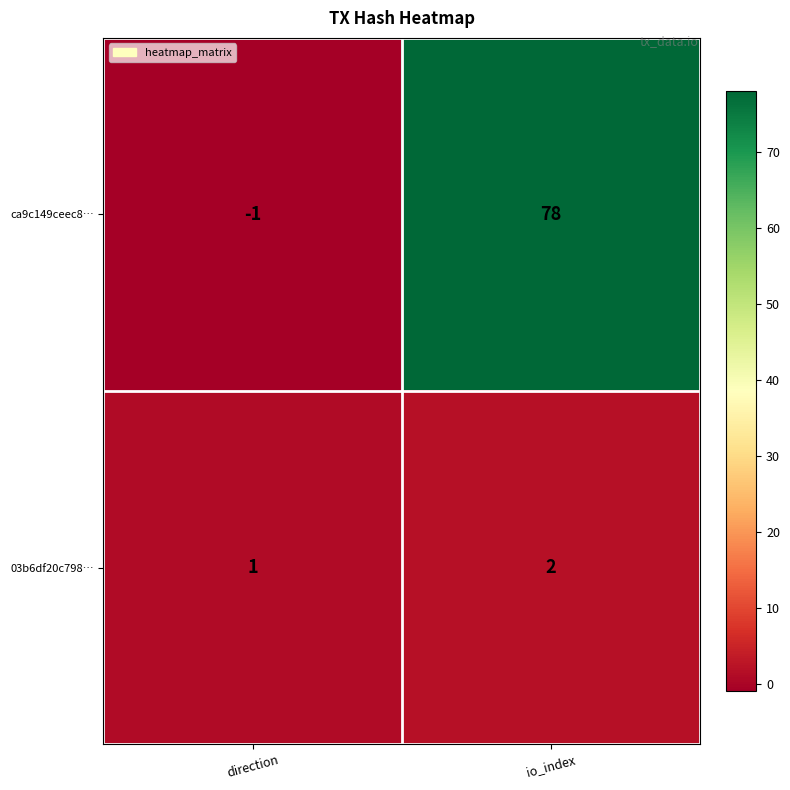

At which category does the chart reach its peak across all series?

io_index